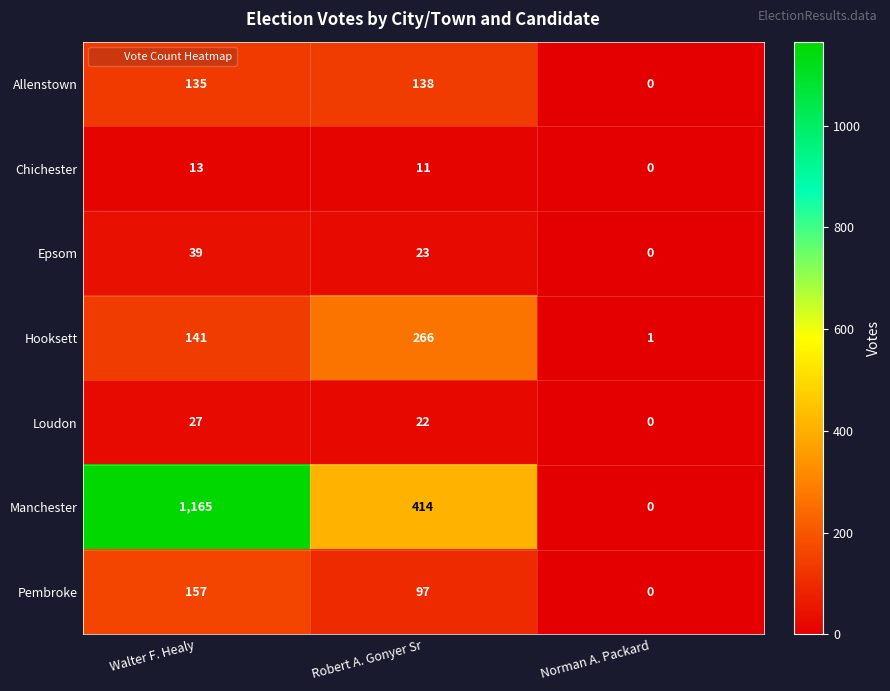

Which series changed the most between Robert A. Gonyer Sr and Norman A. Packard?

Manchester